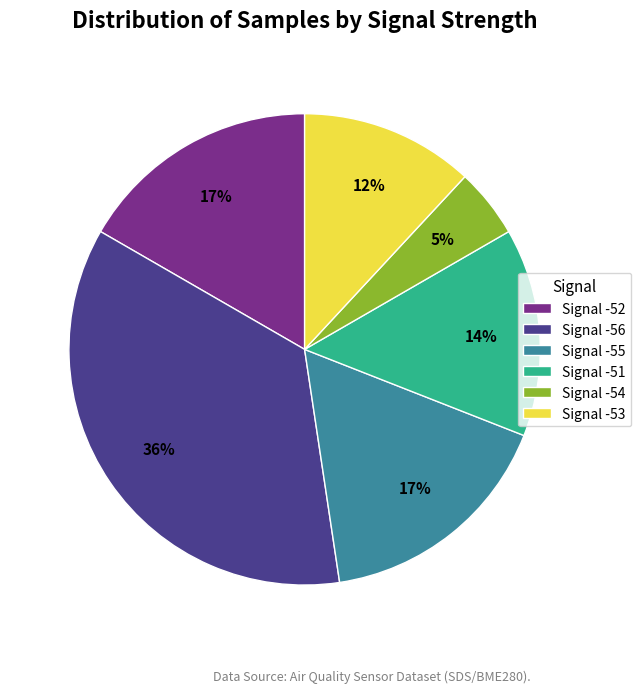

To the nearest percent, what percentage of the pie is Signal -55?

17%